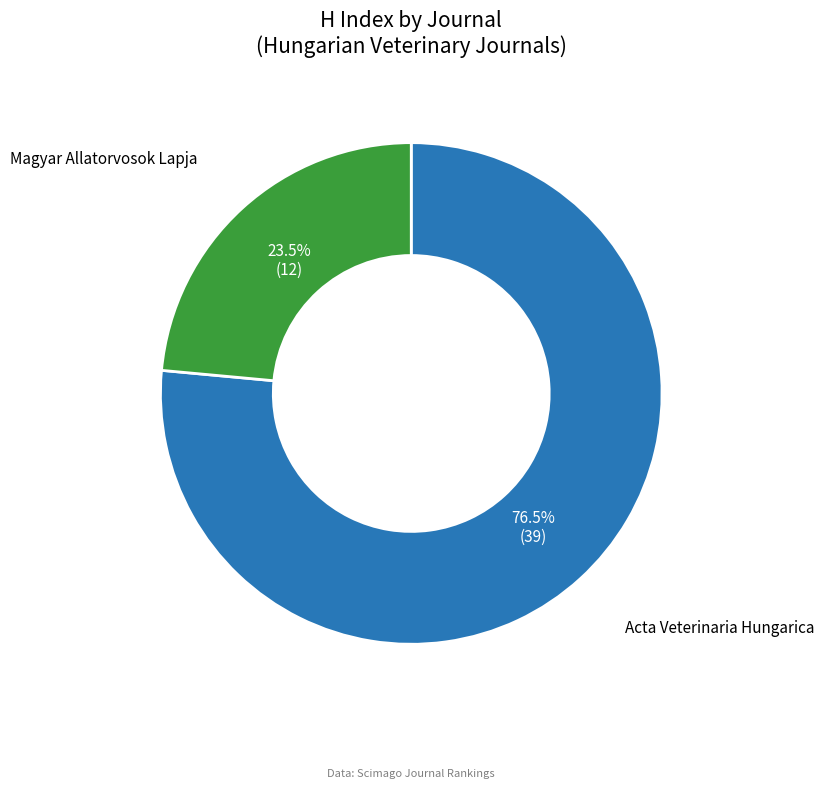

Is there any slice that represents more than half of the pie?

Yes